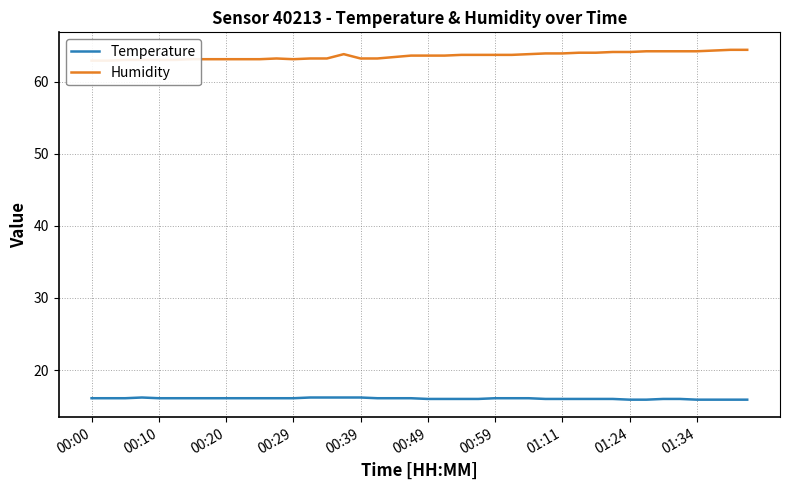

What is the lowest value of the Temperature series?

15.9